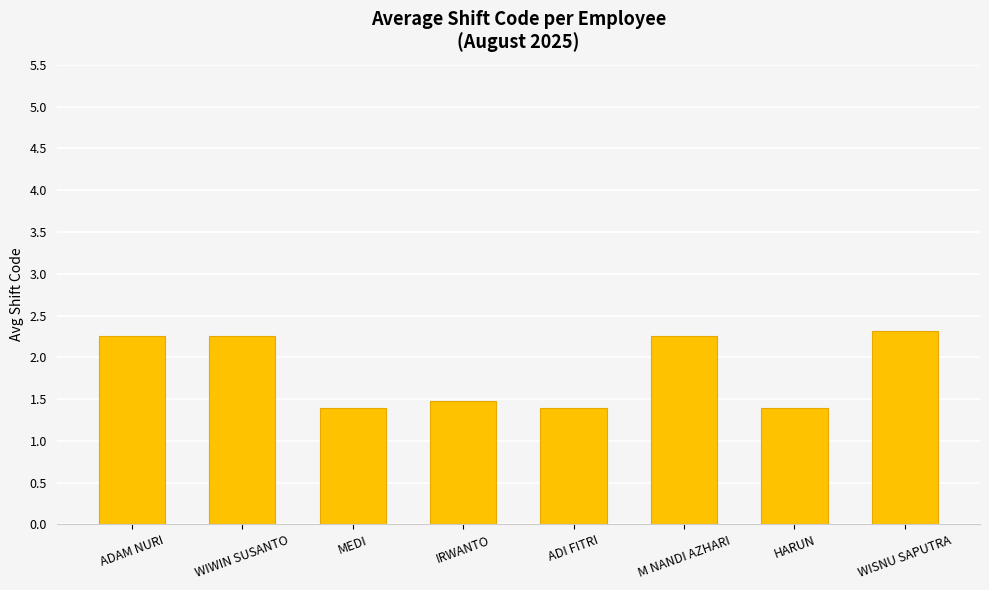

What is the ratio of the value at HARUN to the value at M NANDI AZHARI?

0.6